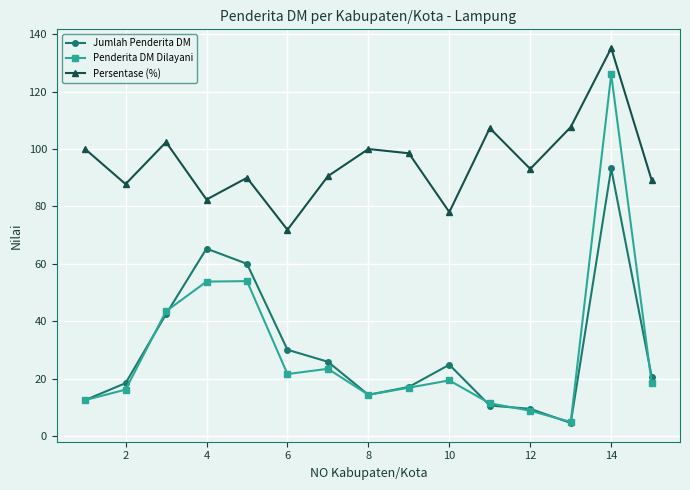

What is the value of the Jumlah Penderita DM point at the 8th from the left?

14.4